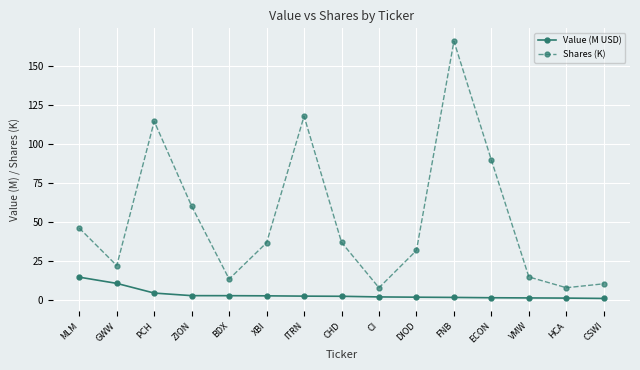

At which label does Value (M USD) first exceed 2?

MLM